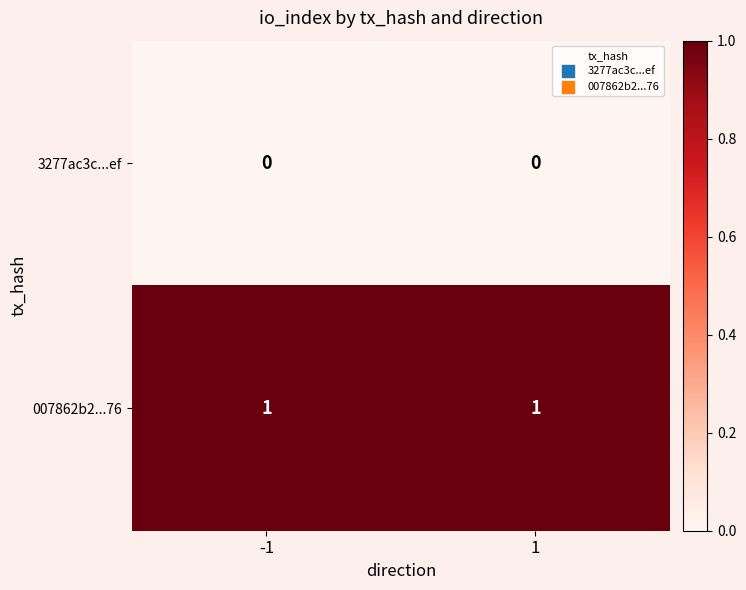

The value of 007862b2...76 at -1 is 1. True or false?

True